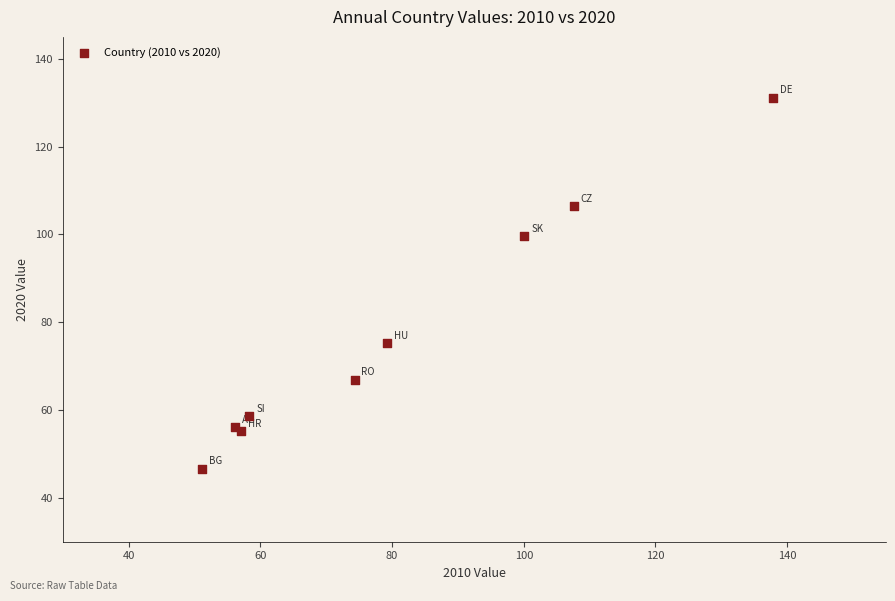

What Y value in the scatter plot is closest to 88?

99.6